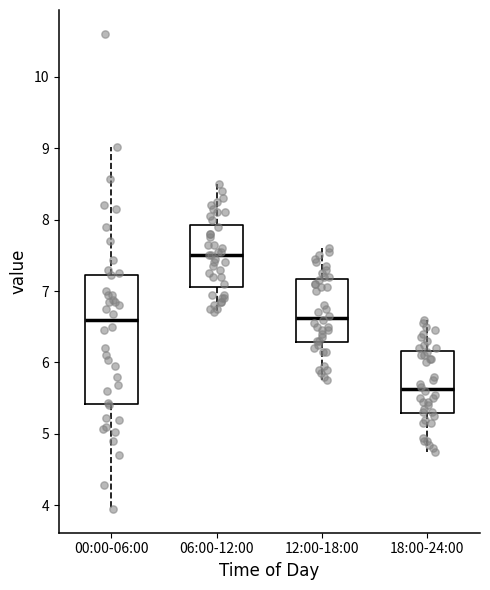

Where does the lower whisker of the box for 18:00-24:00 end on the y-axis? The values are not printed on the chart, so give them approximately, as read against the axis.

4.8